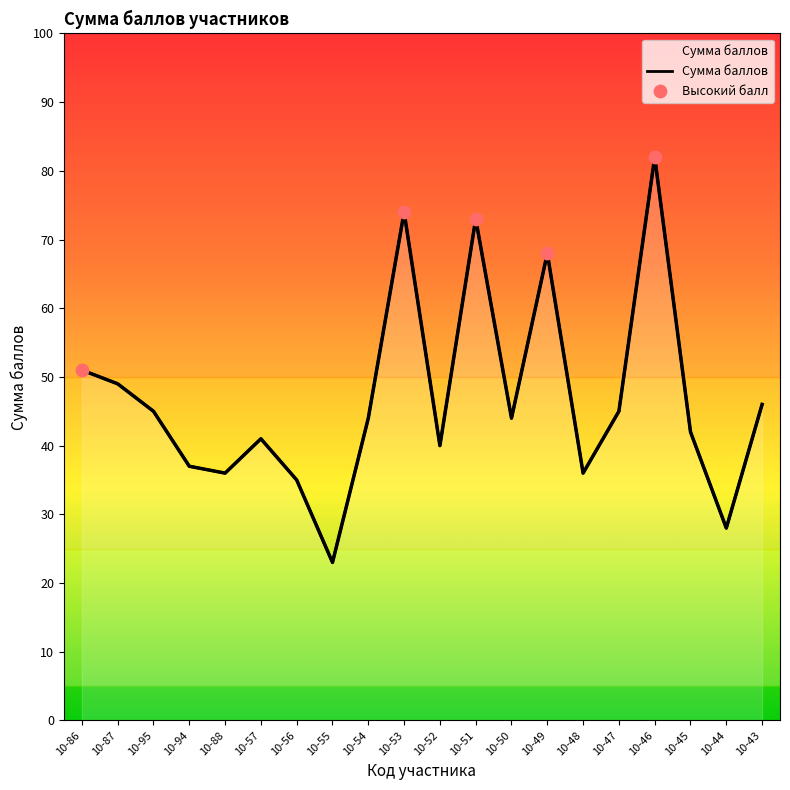

Approximately how many times larger is the value at 10-94 compared to 10-87?

0.8